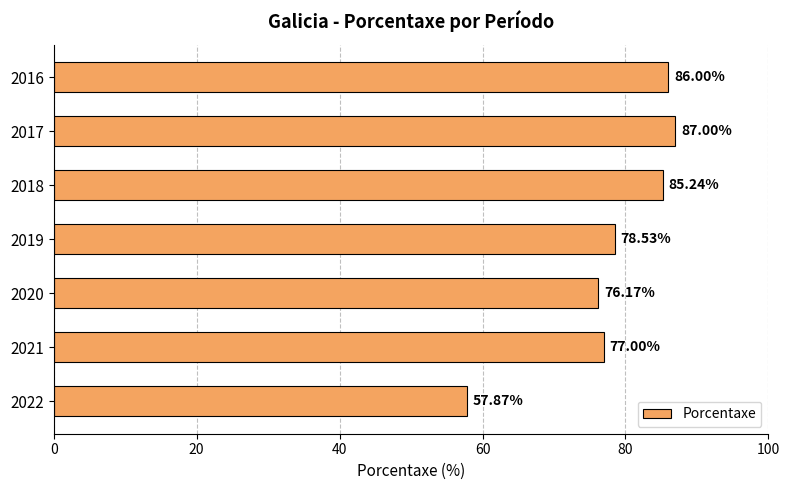

List the labels in order of value, largest first.

2017, 2016, 2018, 2019, 2021, 2020, 2022